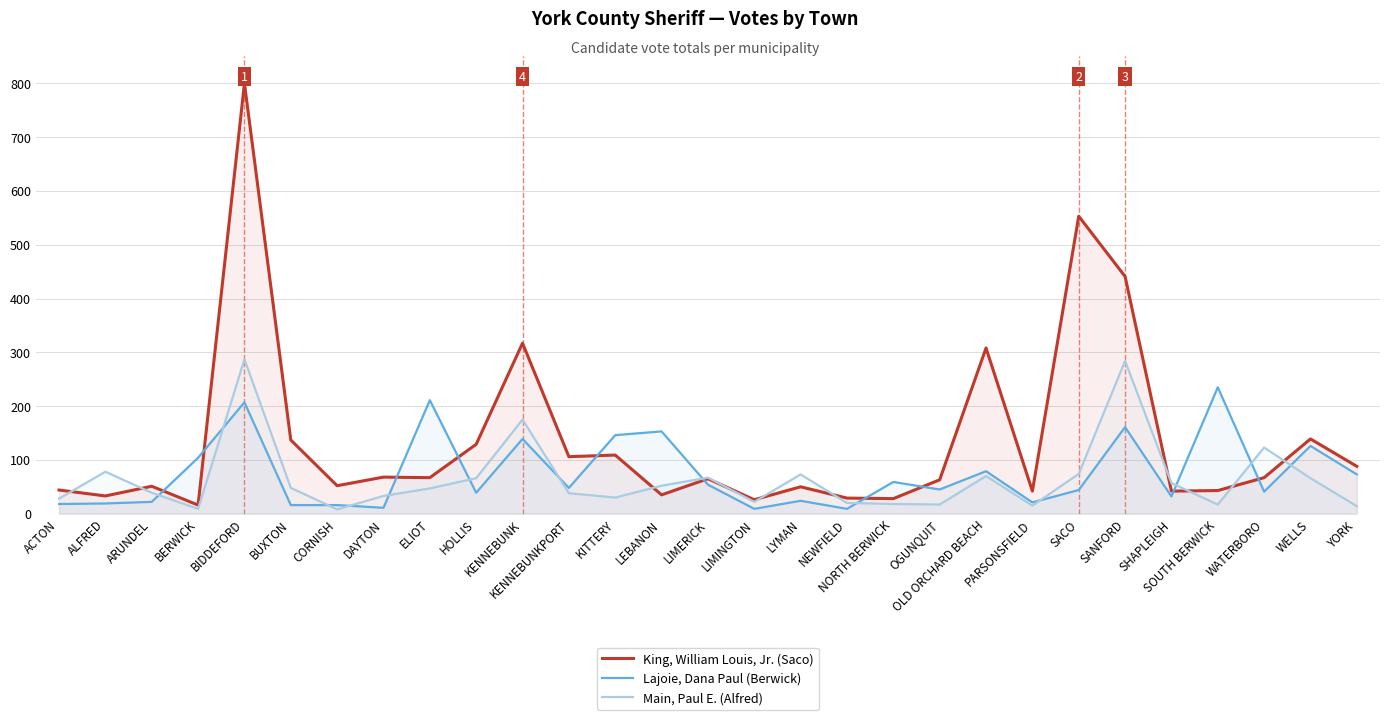

What is the difference between the maximum and minimum values in the King, William Louis, Jr. (Saco) series?

784